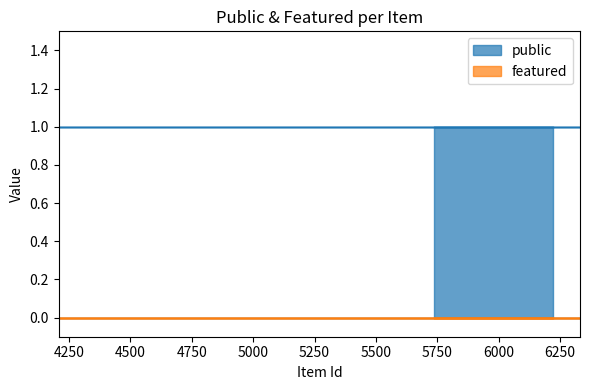

The public series shows 1 at 4208. True or false?

True